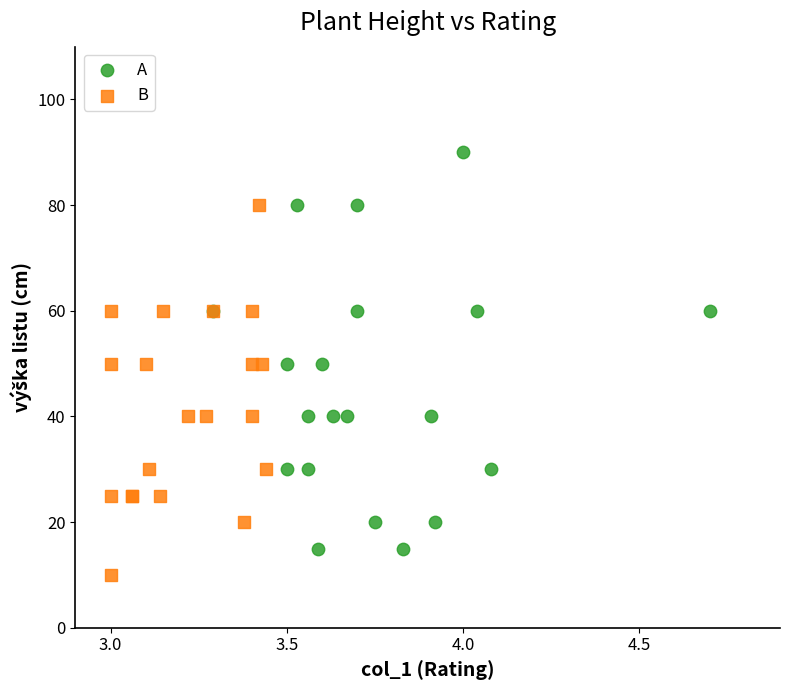

Which series reaches the minimum Y coordinate?

B